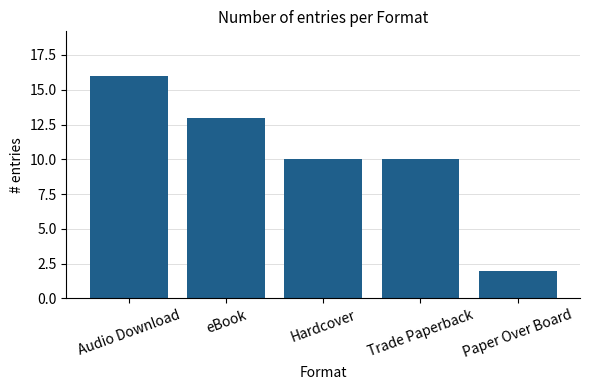

What is the value of the 2nd bar from the left?

13